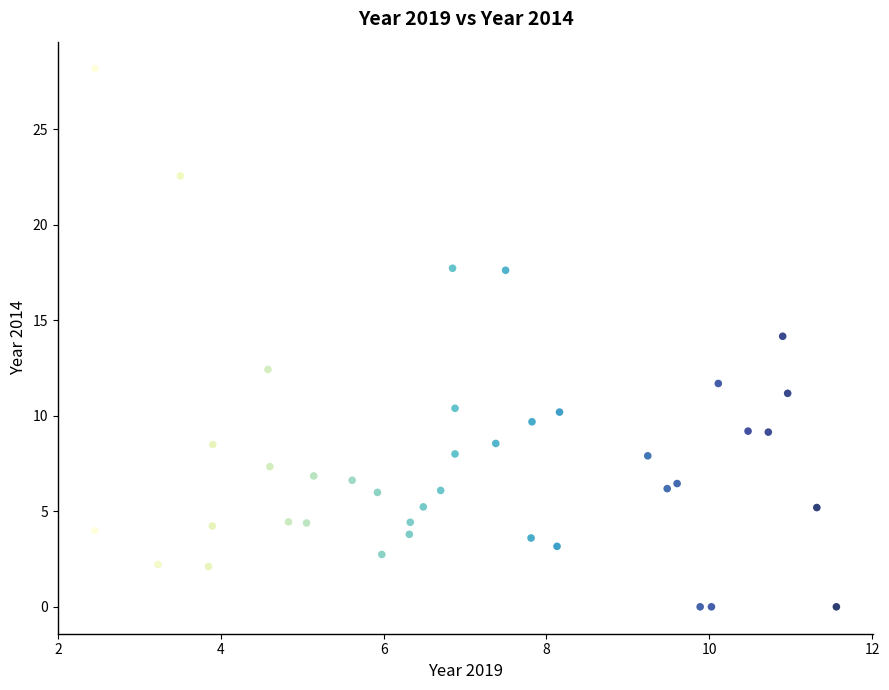

What is the range of X values (max minus min)?

9.1